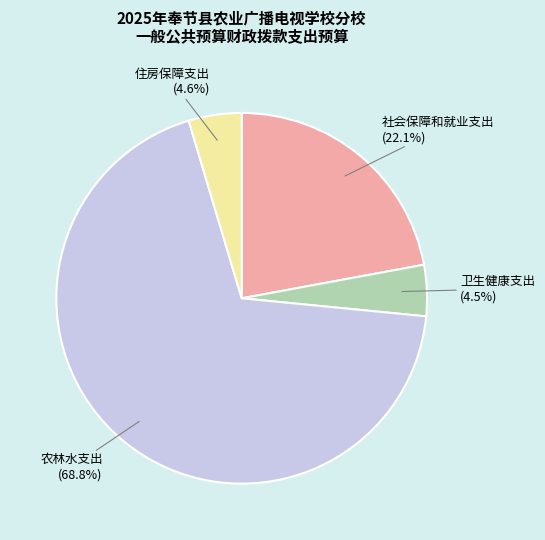

What percentage do 农林水支出 and 住房保障支出 together represent?

73.4%